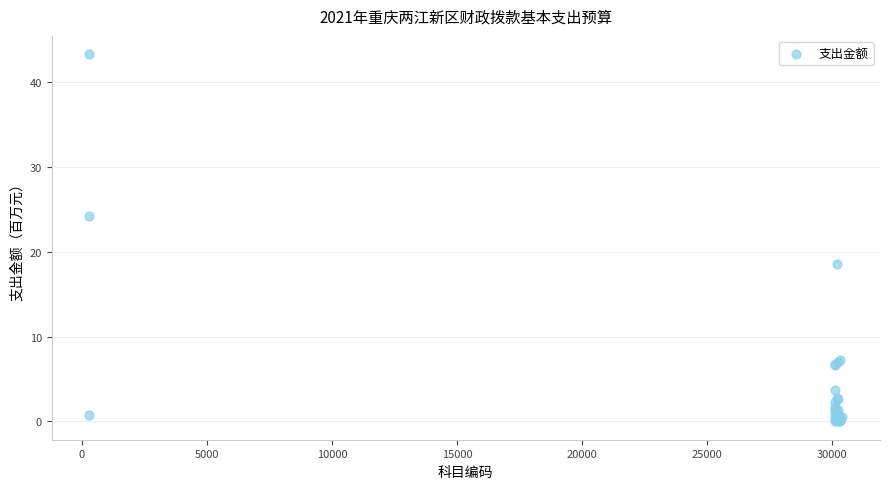

What Y value in the scatter plot is closest to 21?

18.6